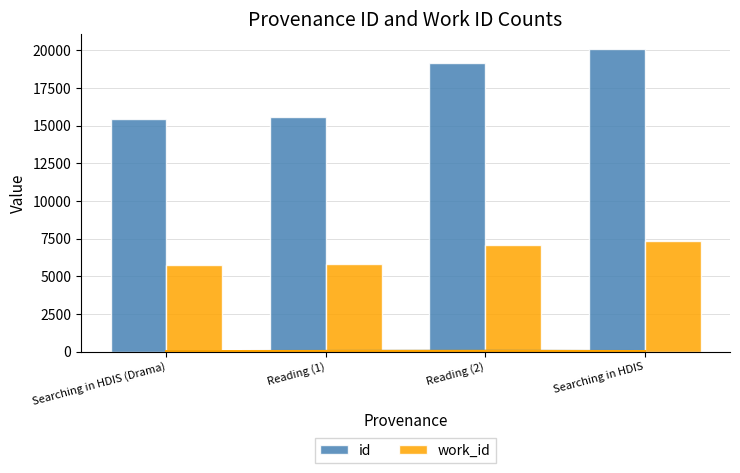

Reading left to right, extract all data points from this chart.

id: 15425	15566	19131	20061
work_id: 5780	5826	7080	7365